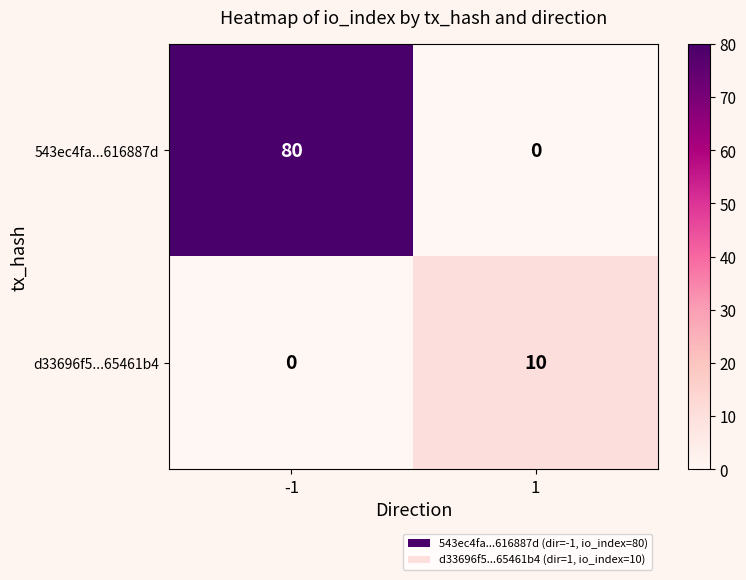

Which series changed the most between -1 and 1?

543ec4fa...616887d